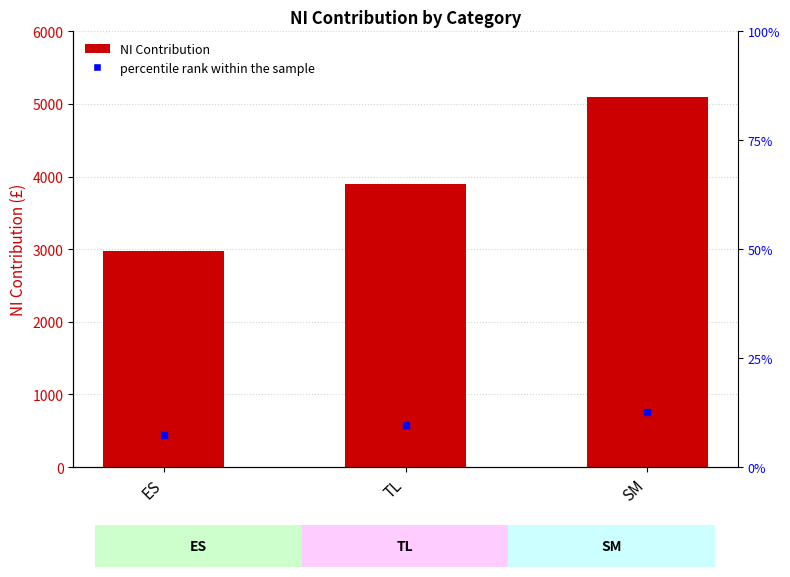

How many data points are above 3899?

2